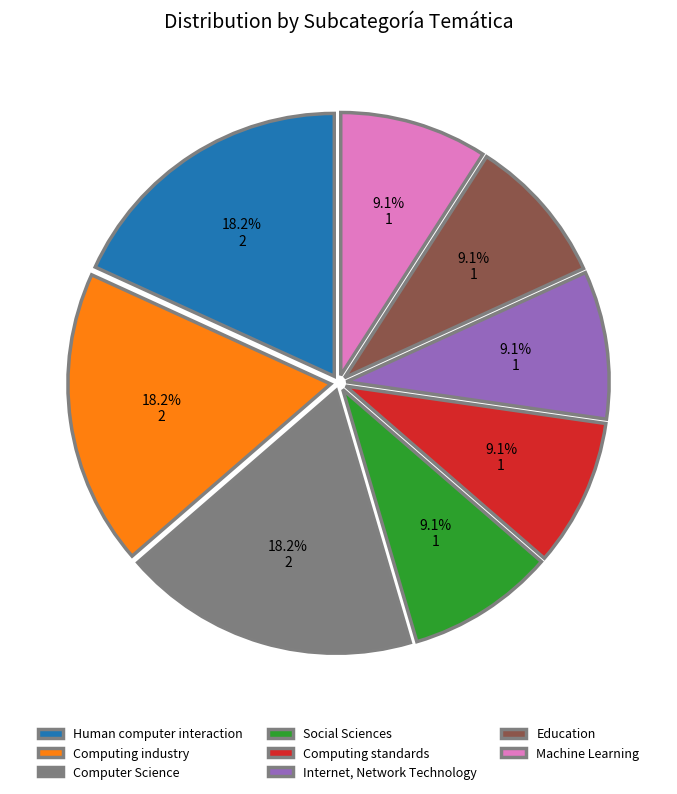

To the nearest percent, what percentage of the pie is Computer Science?

18%